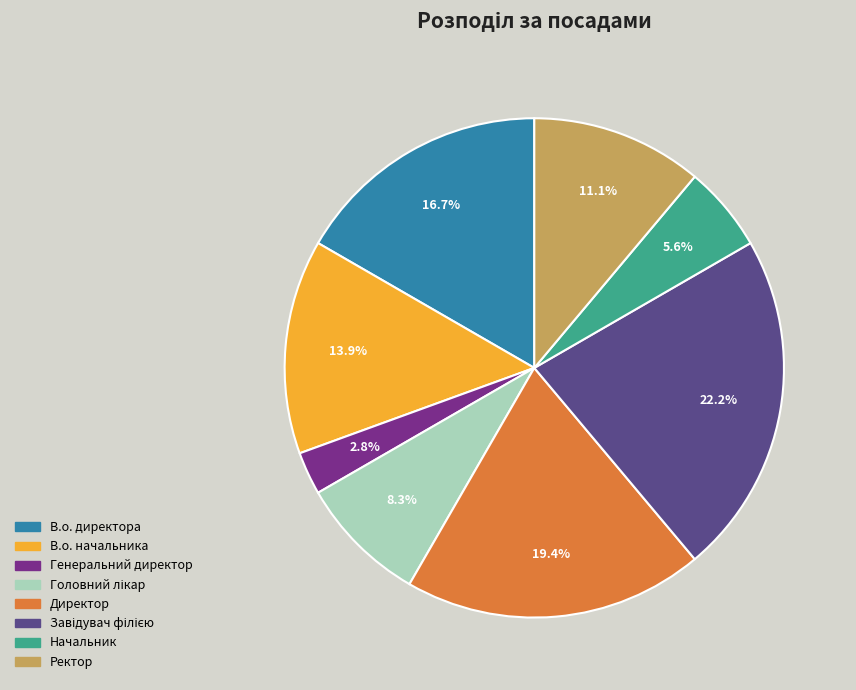

Is there a majority slice in this chart?

No